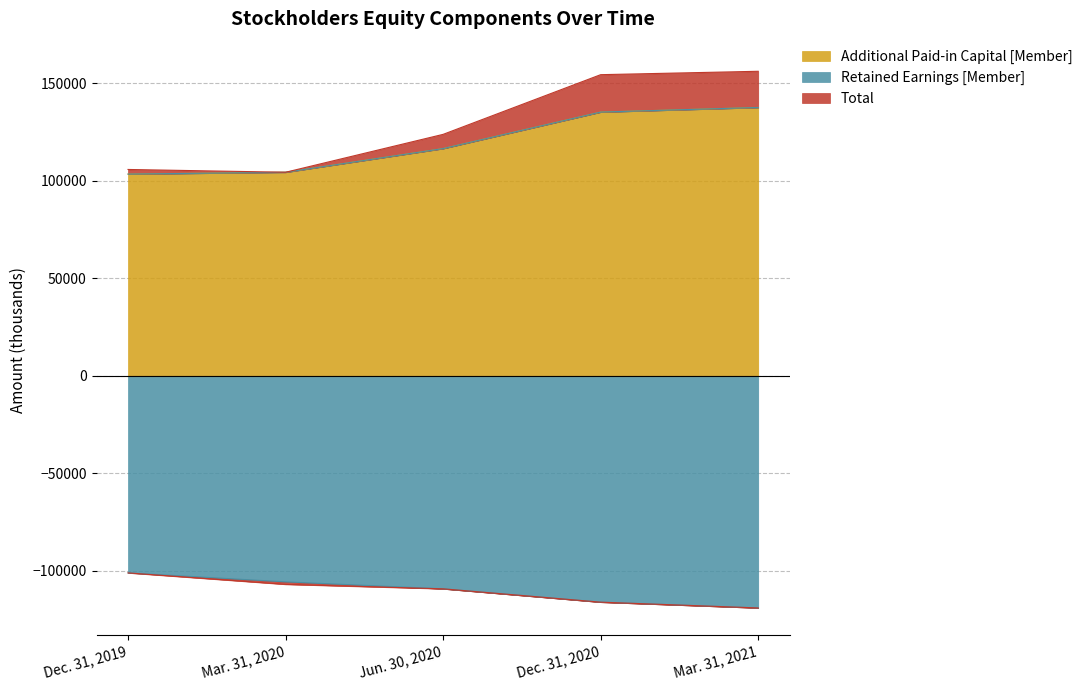

What are all the series names shown in the legend?

Additional Paid-in Capital [Member], Retained Earnings [Member], Total